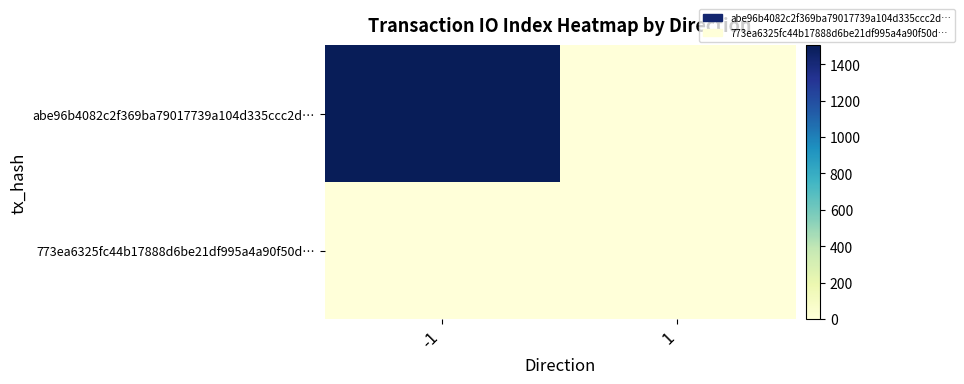

Which has a higher value, 1 or -1?

-1